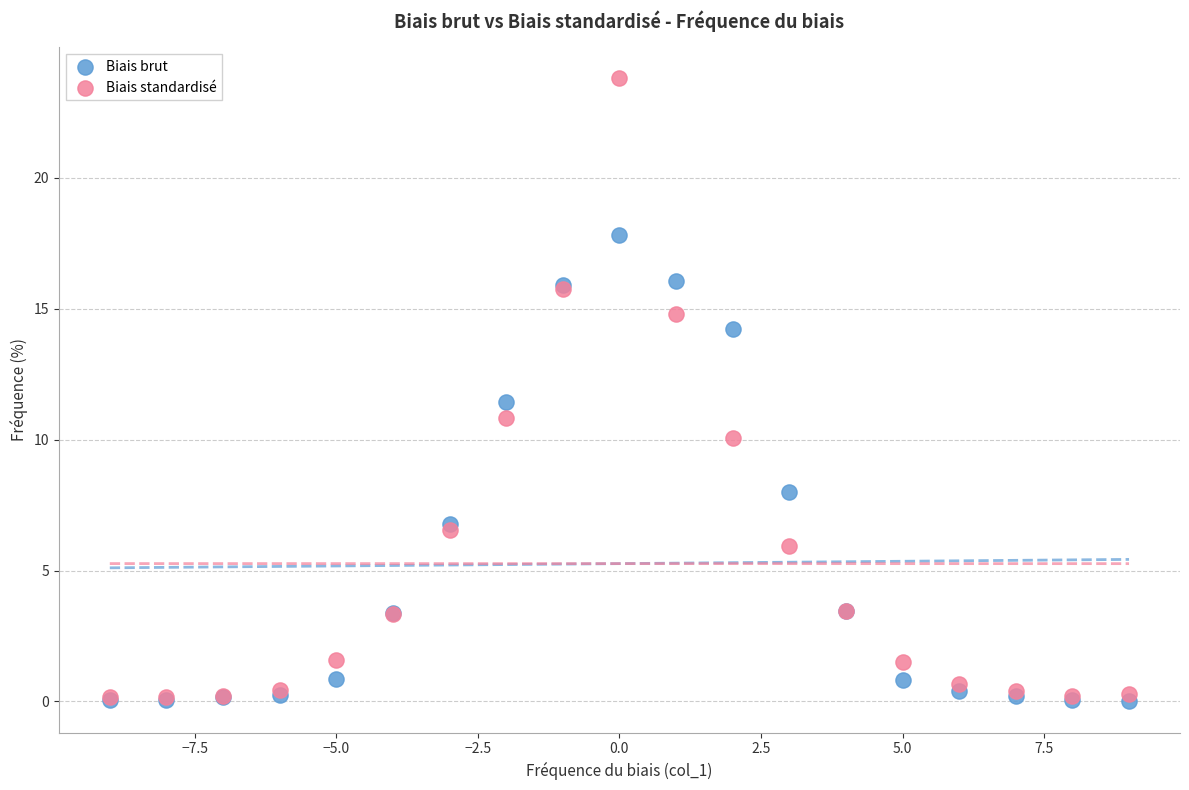

Which series contains the highest Y value?

Biais standardisé